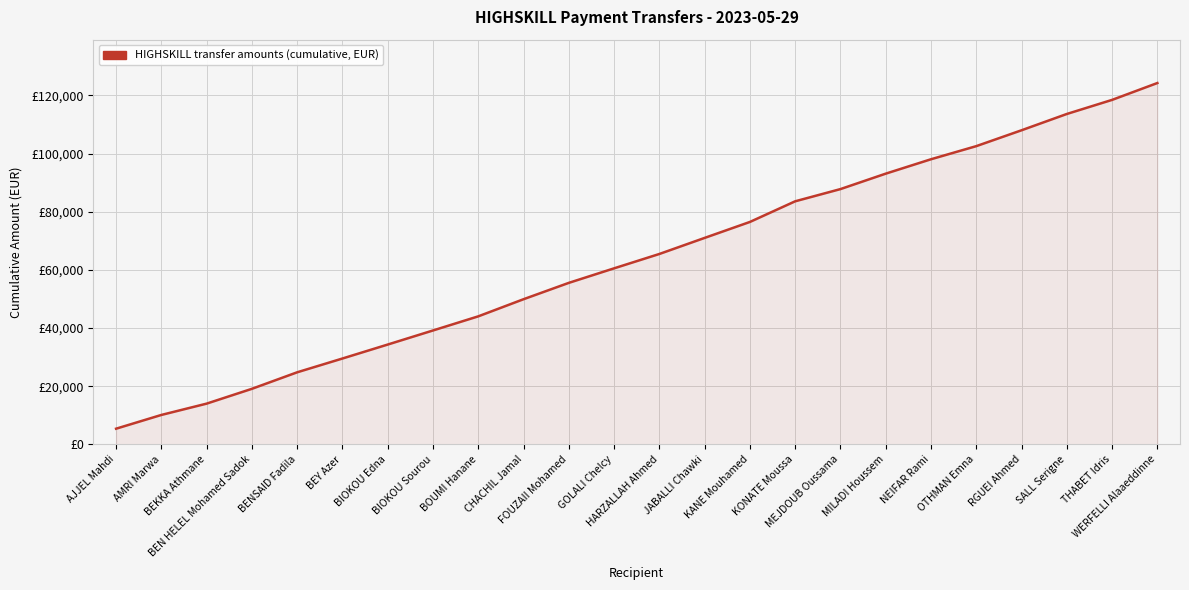

Reading right to left, transcribe all the data shown in this chart.

124252.0	118458.8	113611.9	108008.6	102551.2	98043.8	93090.5	87783.2	83584.2	76485.5	70997.0	65472.6	60534.5	55538.5	49915.6	44025.9	39169.0	34327.3	29526.5	24786.4	19105.1	14012.1	10121.1	5393.4